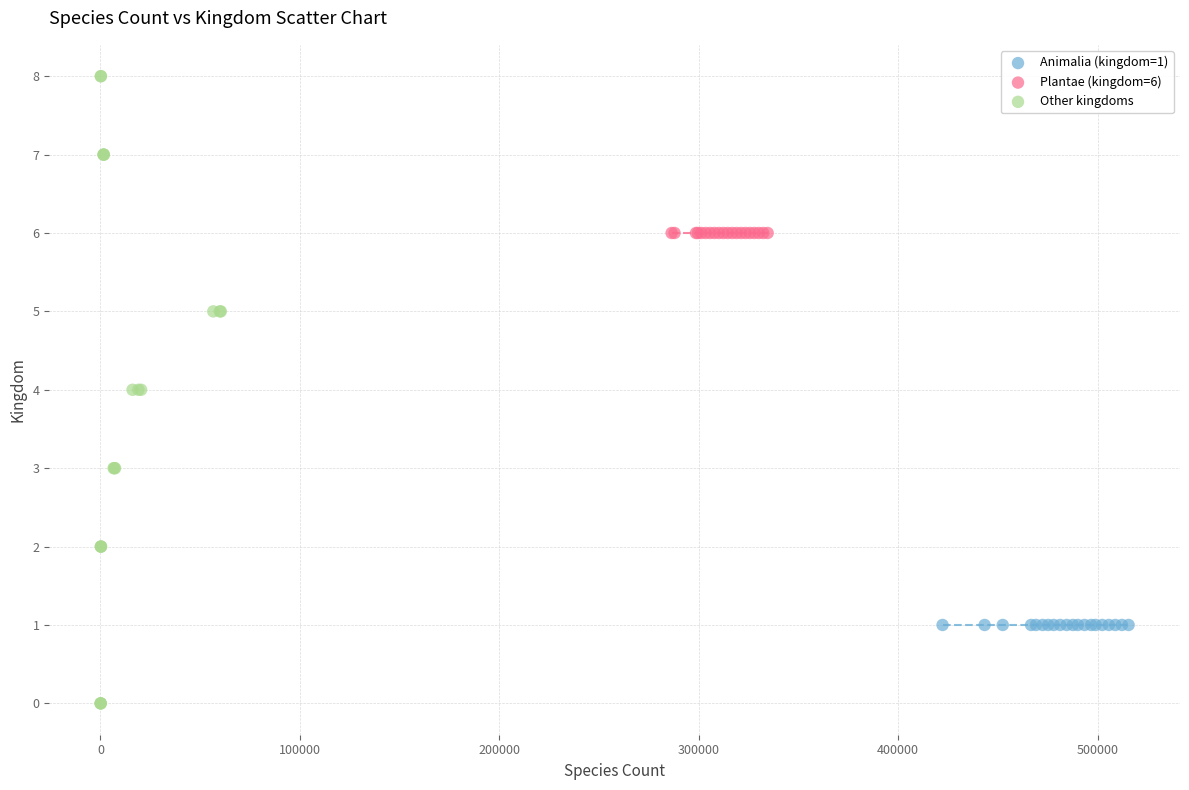

Which series reaches the minimum Y coordinate?

Other kingdoms